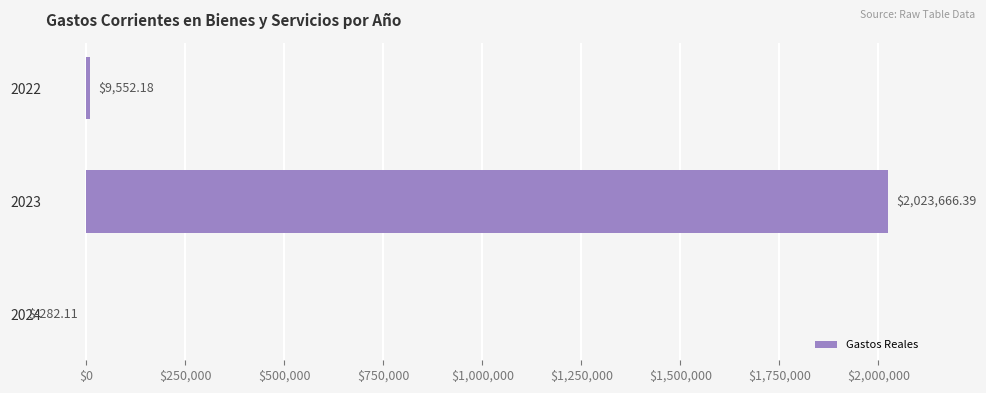

Are the bars grouped side by side (vs. stacked)?

No